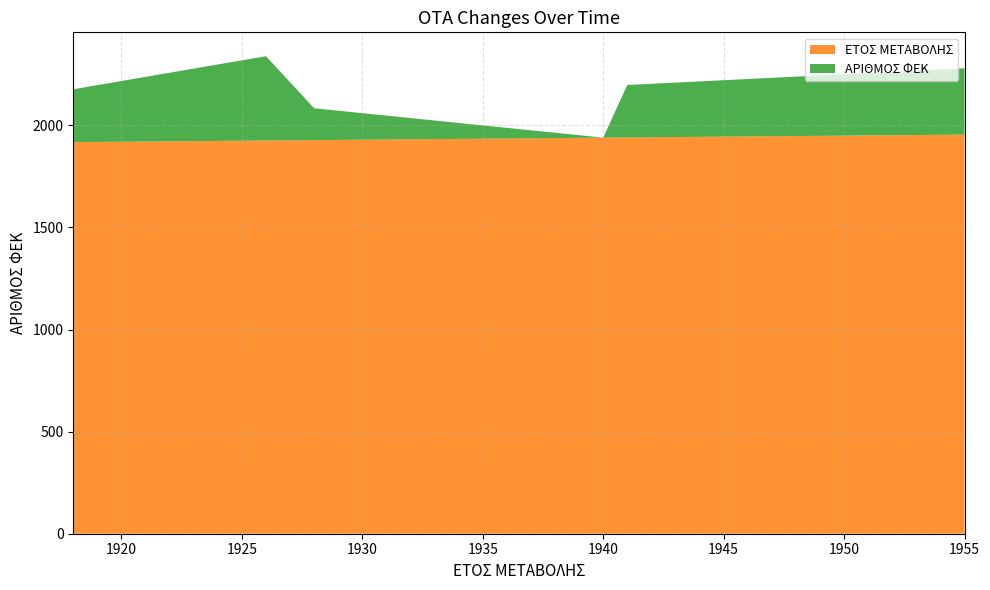

Reading right to left, extract all data points from this chart.

ΕΤΟΣ ΜΕΤΑΒΟΛΗΣ: 1955=1955	1941=1941	1940=1940	1928=1928	1926=1926	1918=1918
ΑΡΙΘΜΟΣ ΦΕΚ: 1955=325	1941=257	1940=0	1928=156	1926=413	1918=259